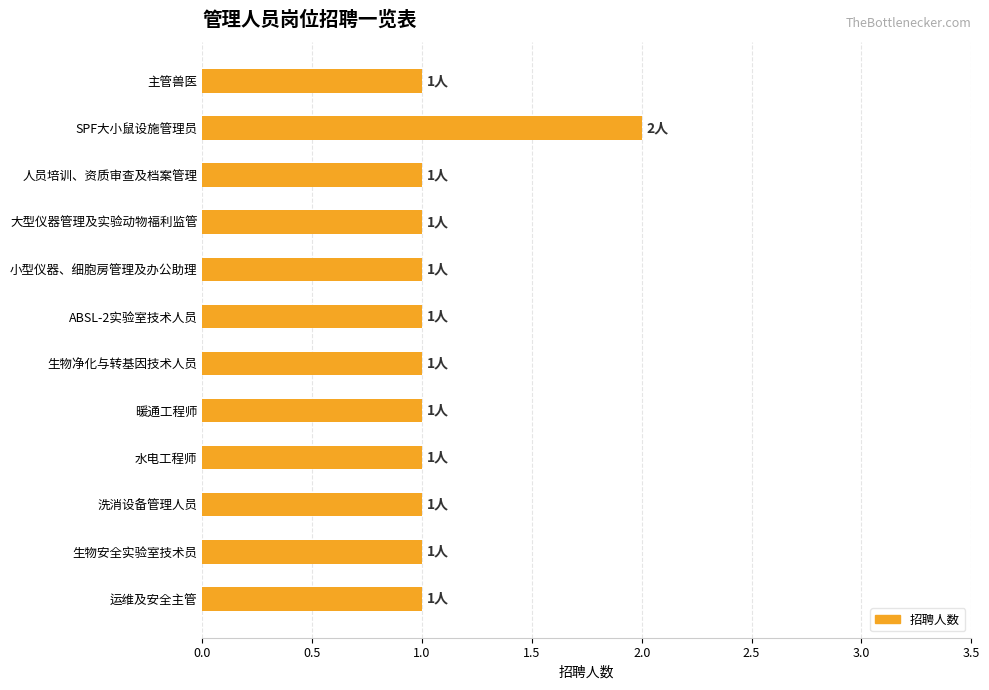

True or false: the data shows 1 at 洗消设备管理人员.

True